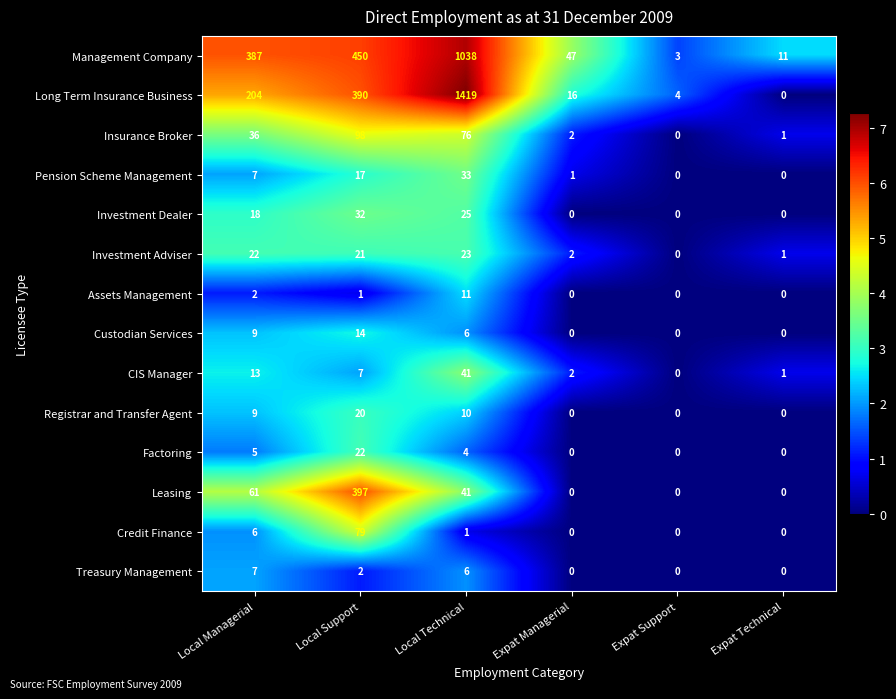

Which series has the largest total across all categories?

Long Term Insurance Business